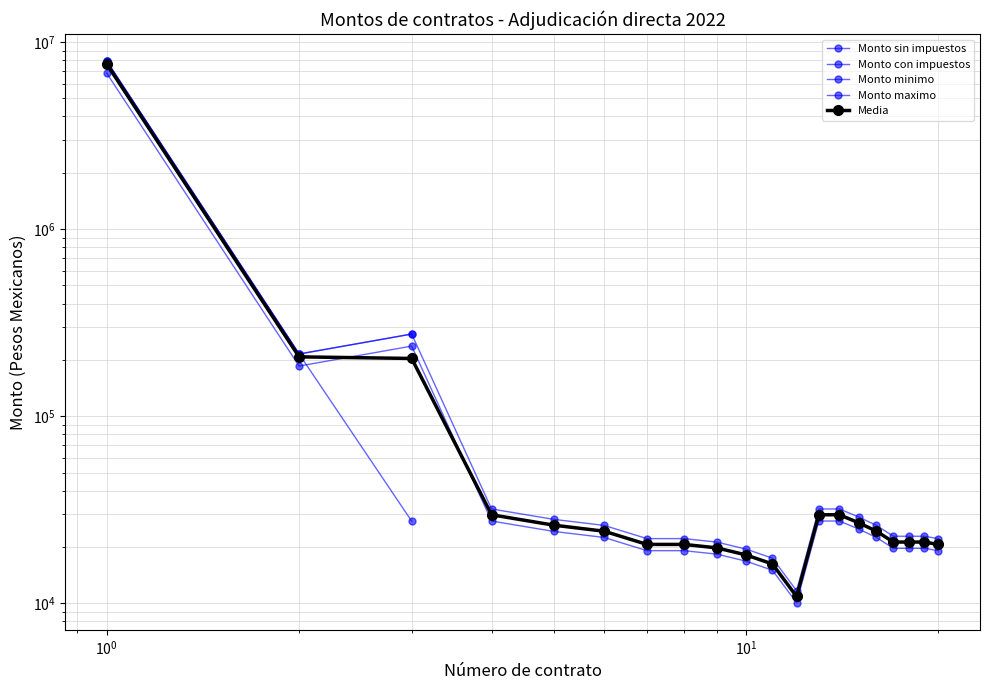

Rank the series by their average value, from lowest to highest.

Monto sin impuestos, Monto con impuestos, Monto minimo, Monto maximo, Media